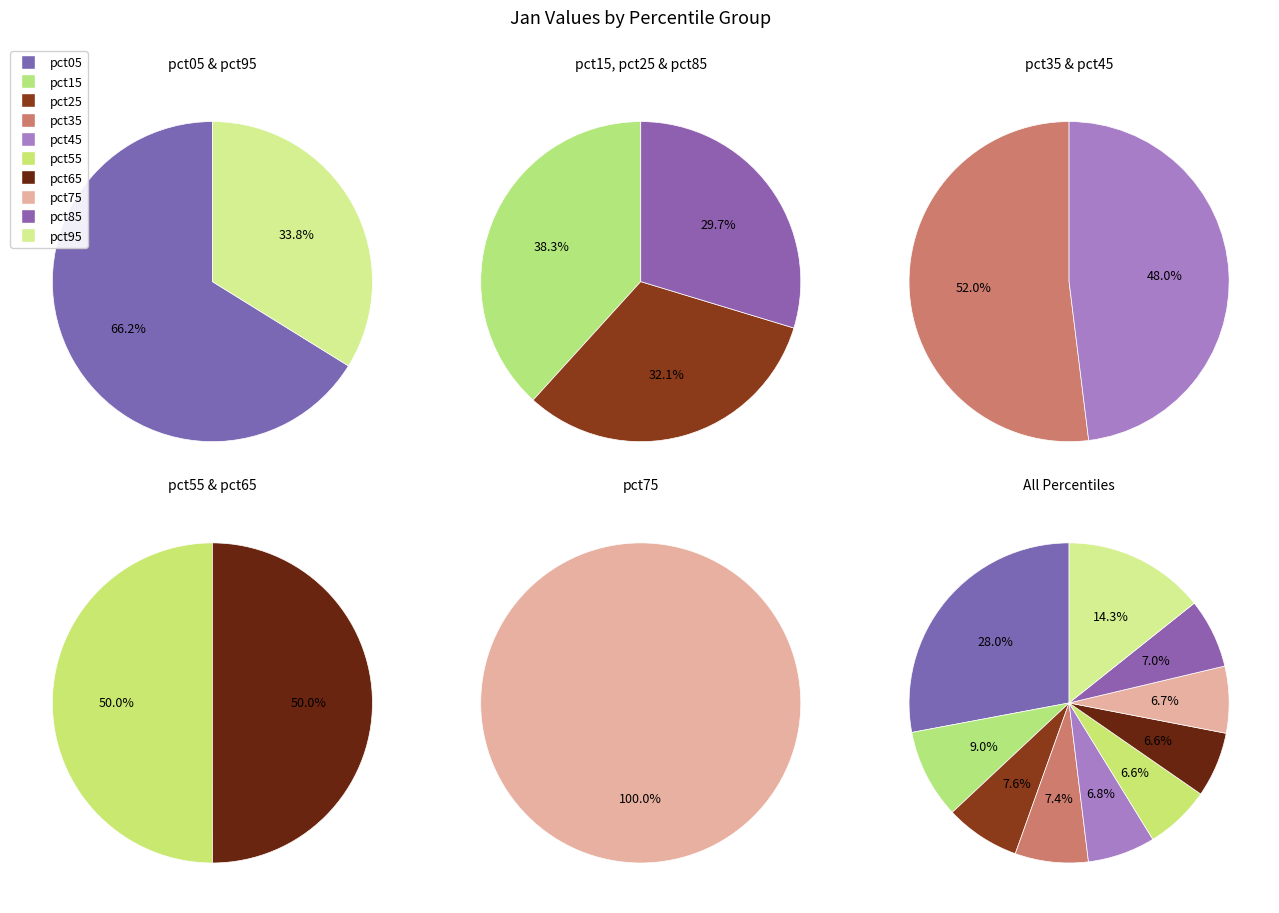

Which category has the biggest portion of the pie?

pct05